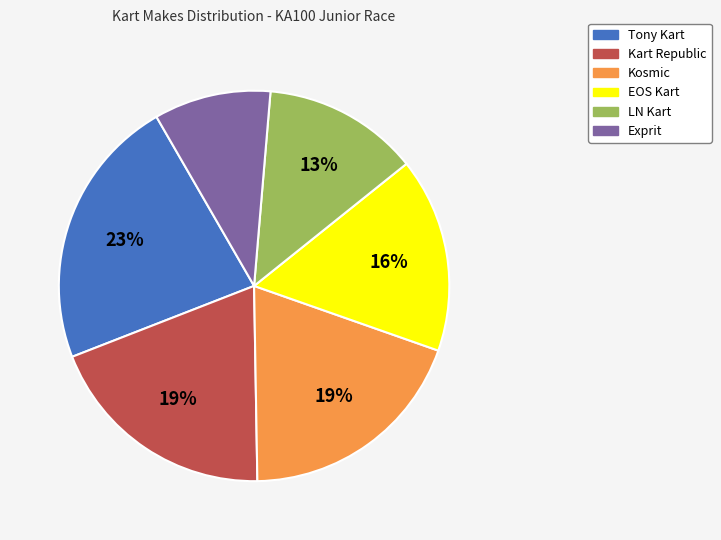

Count the number of slices in the pie.

6